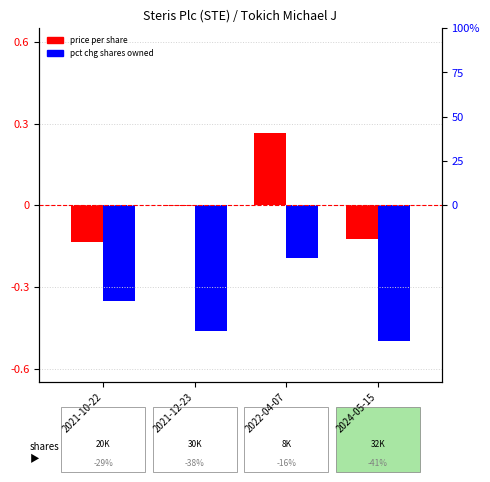

Is it true that pctchgSharesOwned equals -0.3 at 2022-04-07?

False